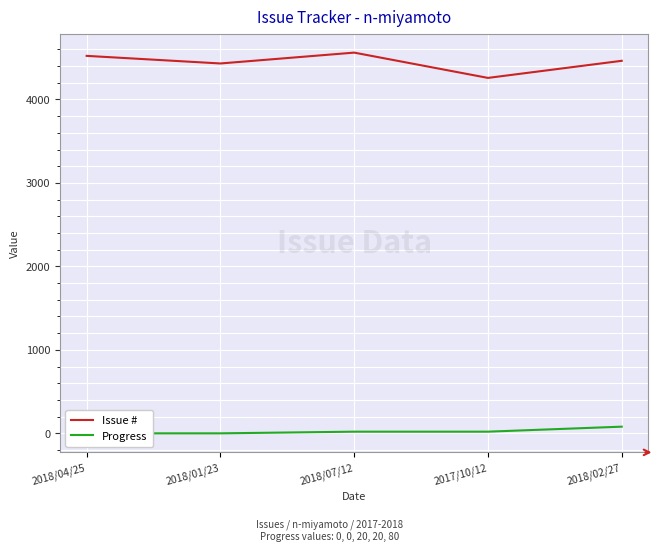

Reading right to left, transcribe all the data shown in this chart.

Issue #: 4463	4258	4561	4431	4522
Progress: 80	20	20	0	0